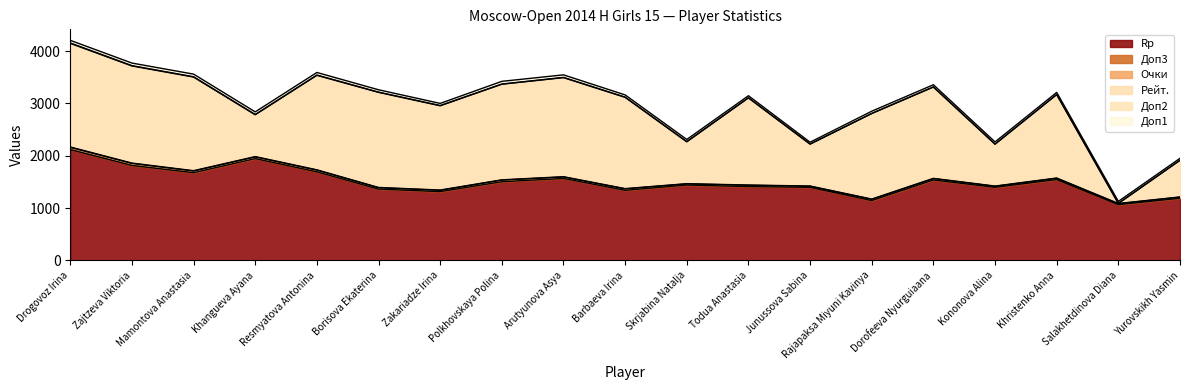

Does the chart display data point markers on the line(s)?

No